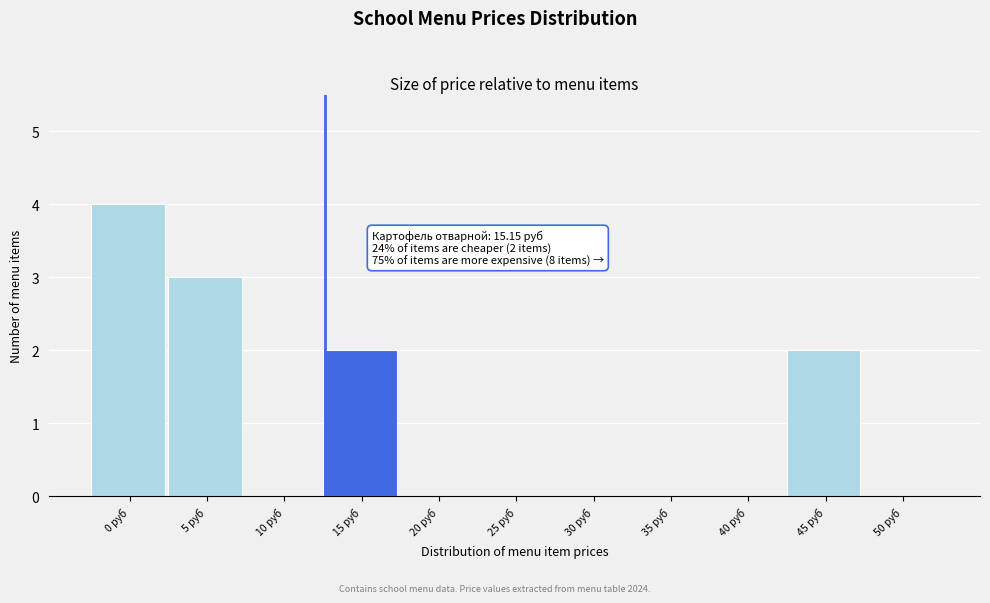

Reading left to right, what are all the values shown in this chart?

0 руб=4	5 руб=3	10 руб=0	15 руб=2	20 руб=0	25 руб=0	30 руб=0	35 руб=0	40 руб=0	45 руб=2	50 руб=0